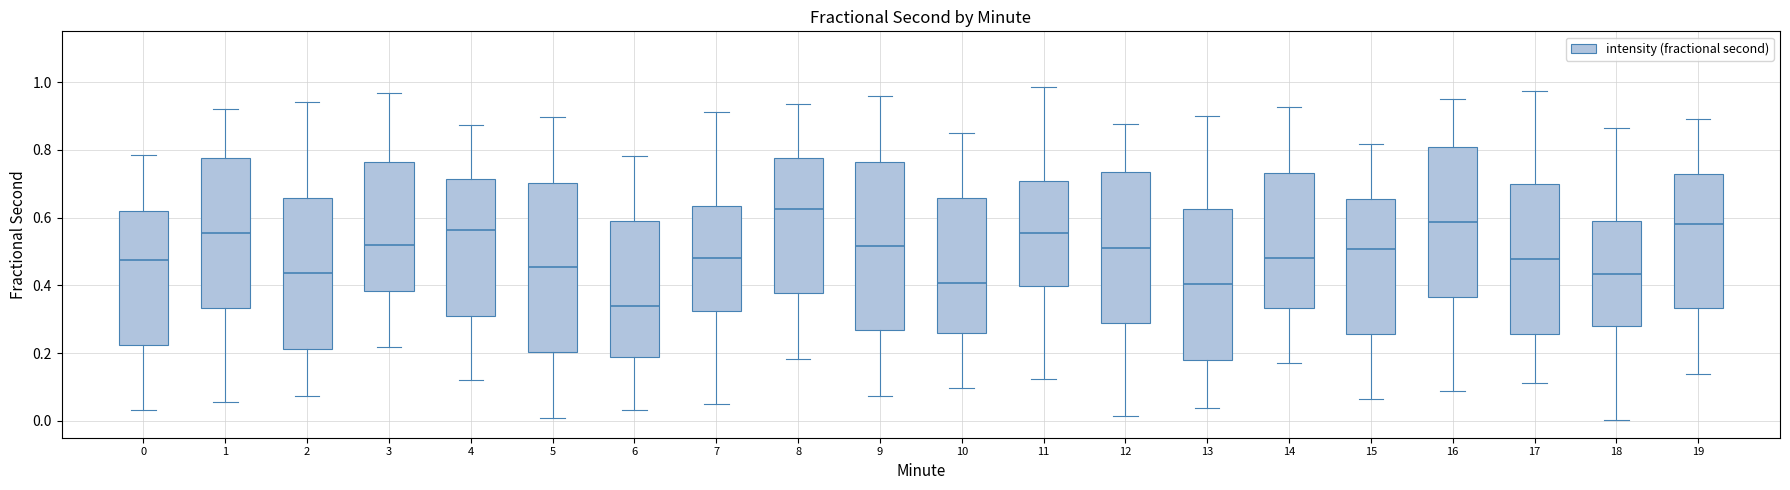

Reading left to right, read every box against the y-axis: the position of its median line, the range the box covers, and the ends of its whiskers. The values are not printed on the chart, so give them approximately, as read against the axis.

0: median 0.48, box 0.22 to 0.62, whiskers 0.04 to 0.78
1: median 0.56, box 0.34 to 0.78, whiskers 0.06 to 0.92
2: median 0.44, box 0.22 to 0.66, whiskers 0.08 to 0.94
3: median 0.52, box 0.38 to 0.76, whiskers 0.22 to 0.96
4: median 0.56, box 0.30 to 0.72, whiskers 0.12 to 0.88
5: median 0.46, box 0.20 to 0.70, whiskers 0.00 to 0.90
6: median 0.34, box 0.18 to 0.60, whiskers 0.04 to 0.78
7: median 0.48, box 0.32 to 0.64, whiskers 0.04 to 0.92
8: median 0.62, box 0.38 to 0.78, whiskers 0.18 to 0.94
9: median 0.52, box 0.26 to 0.76, whiskers 0.08 to 0.96
10: median 0.40, box 0.26 to 0.66, whiskers 0.10 to 0.86
11: median 0.56, box 0.40 to 0.70, whiskers 0.12 to 0.98
12: median 0.52, box 0.28 to 0.74, whiskers 0.02 to 0.88
13: median 0.40, box 0.18 to 0.62, whiskers 0.04 to 0.90
14: median 0.48, box 0.34 to 0.74, whiskers 0.18 to 0.92
15: median 0.50, box 0.26 to 0.66, whiskers 0.06 to 0.82
16: median 0.58, box 0.36 to 0.80, whiskers 0.08 to 0.96
17: median 0.48, box 0.26 to 0.70, whiskers 0.12 to 0.98
18: median 0.44, box 0.28 to 0.58, whiskers 0.00 to 0.86
19: median 0.58, box 0.34 to 0.72, whiskers 0.14 to 0.90